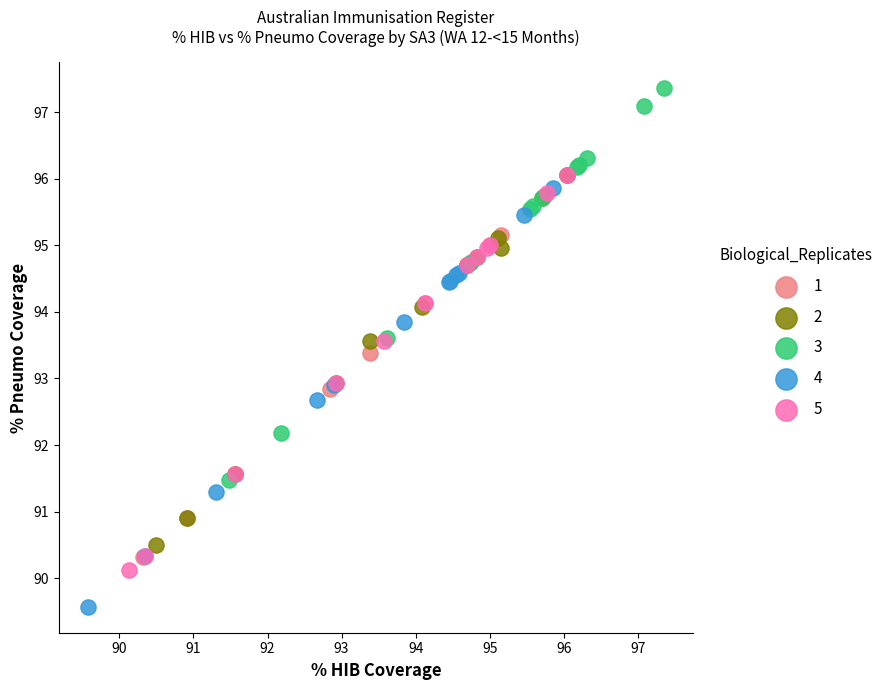

Which series contains the highest Y value?

3